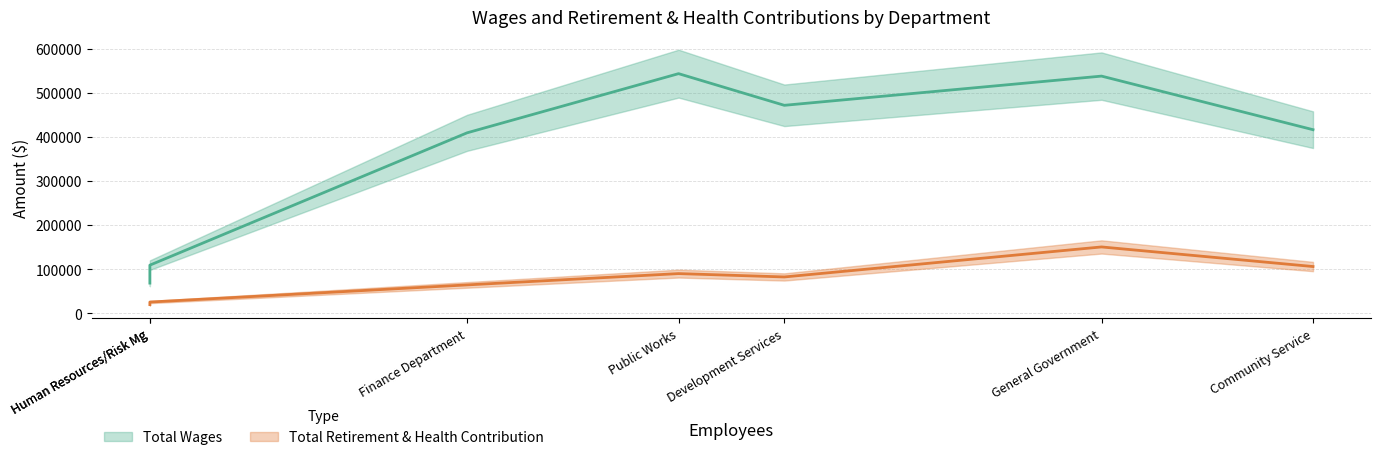

How many data points in Total Retirement & Health Contribution are above 82036?

3